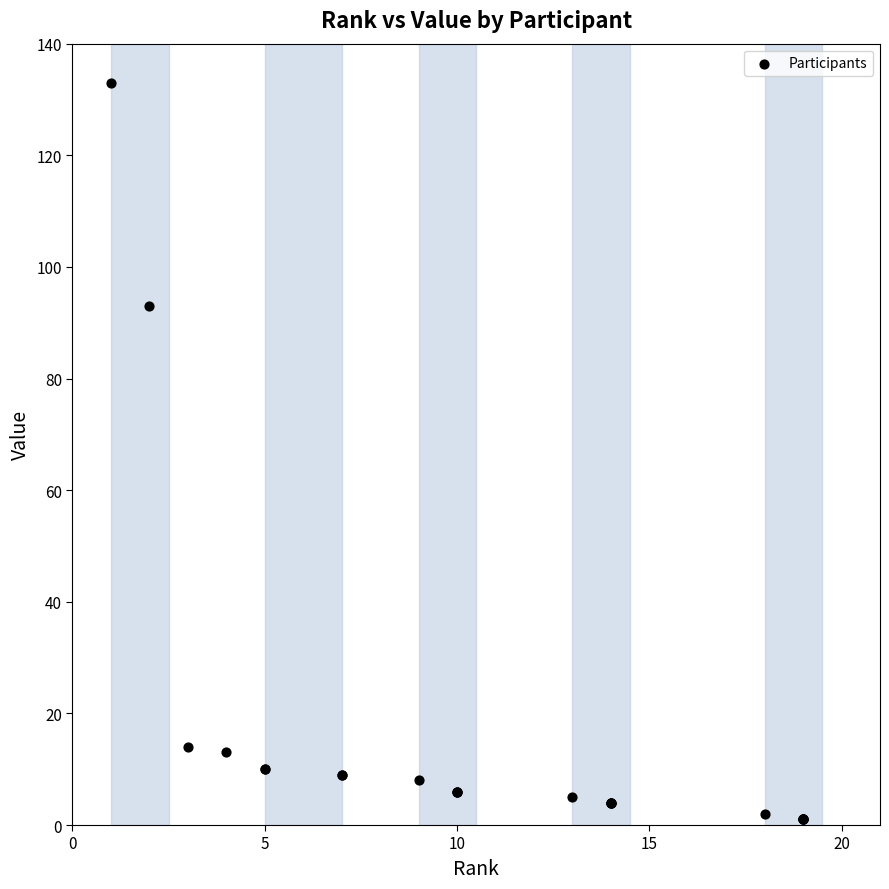

What Y value in the scatter plot is closest to 67?

93